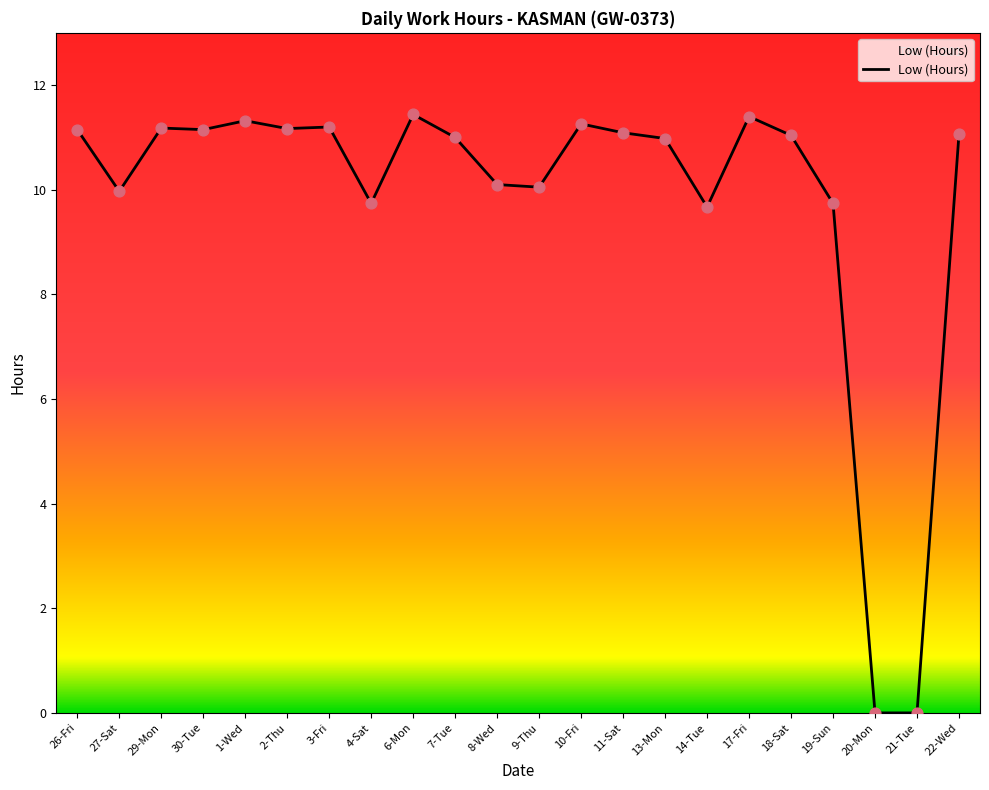

Which has a higher value, 6-Mon or 4-Sat?

6-Mon